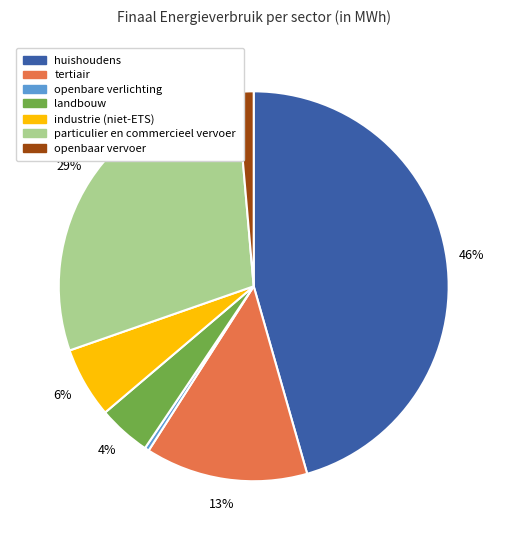

How many segments does this pie chart have?

7